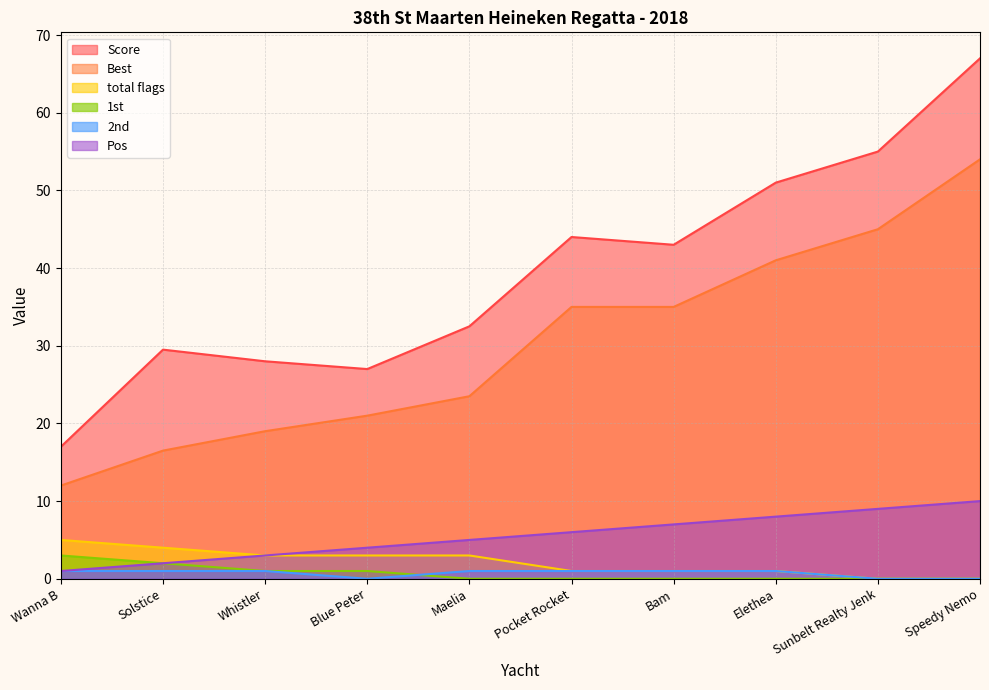

At which category does the chart reach its minimum across all series?

Sunbelt Realty Jenk